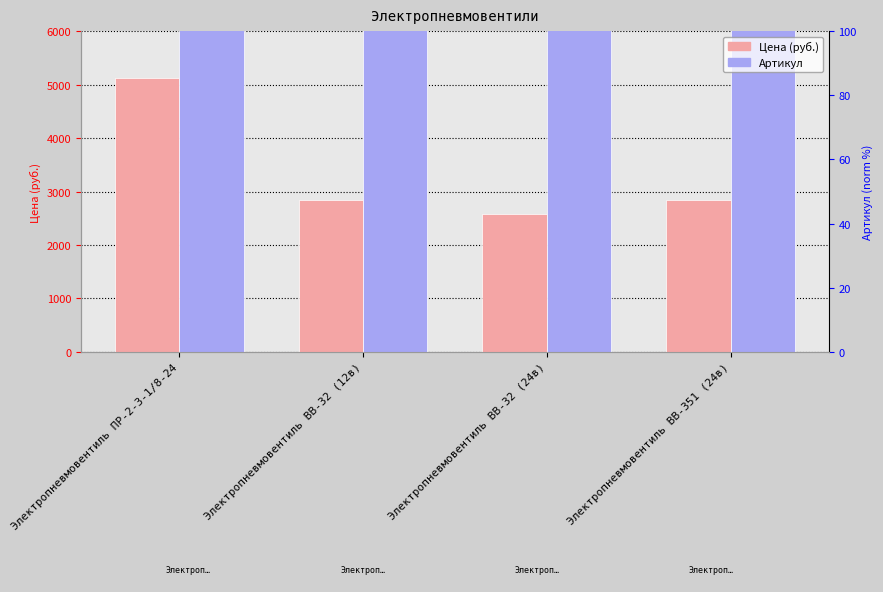

What are all the series names shown in the legend?

Цена (руб.), Артикул